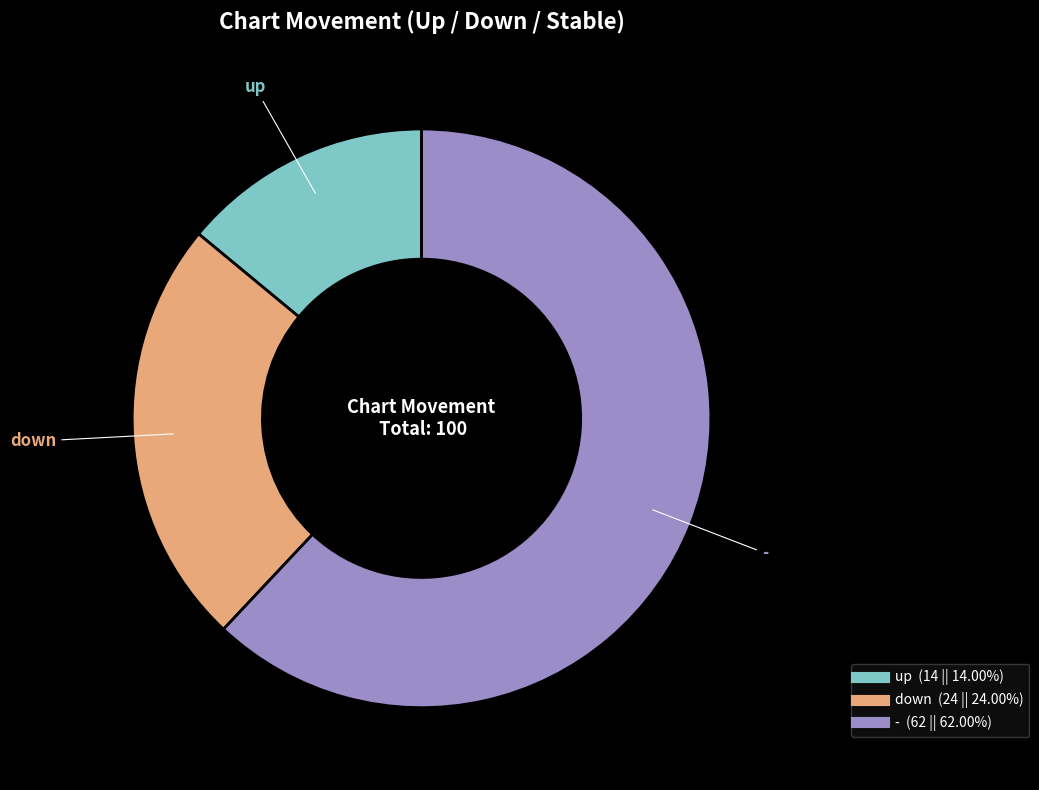

Between down and up, which is larger?

down